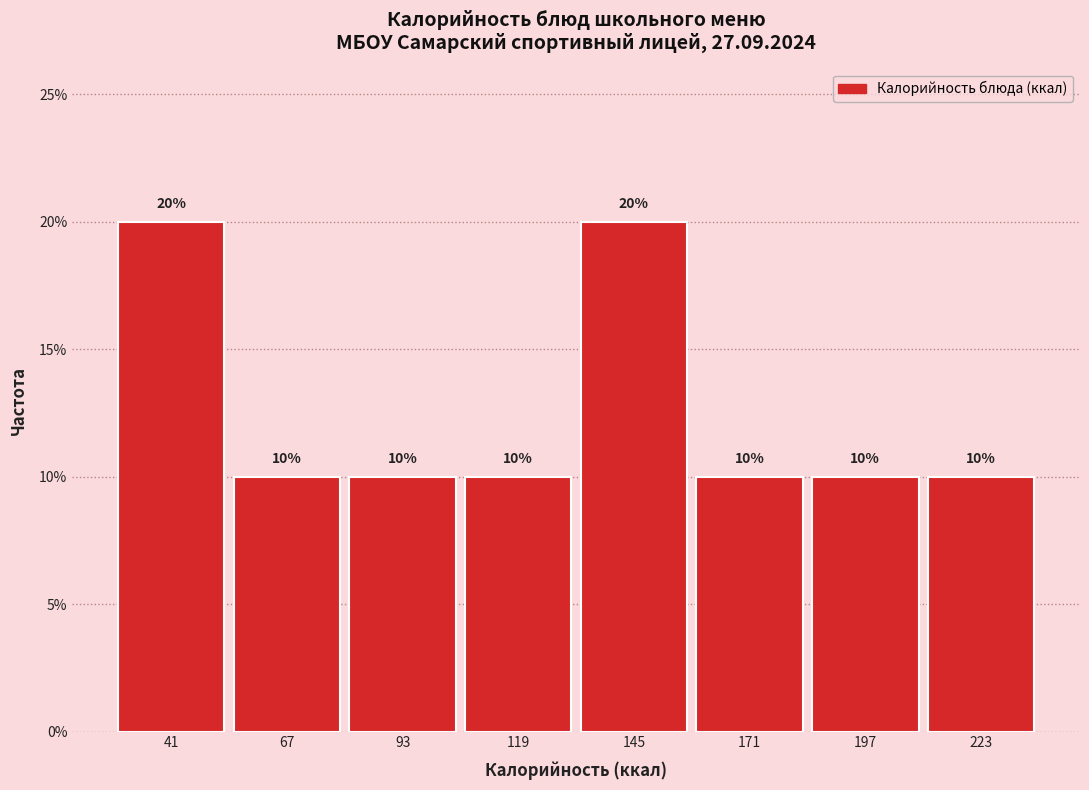

What is the height of the bar covering 135 to 160 on the x-axis? The bar edges are not printed on the chart, so give them approximately, as read against the axis.

20